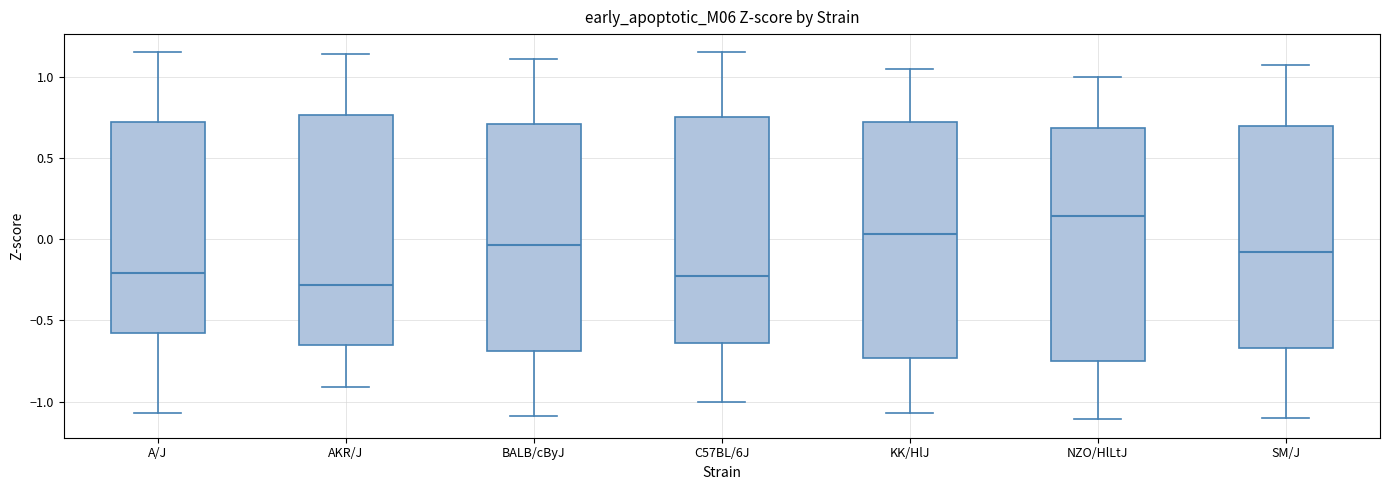

Reading left to right, read every box against the y-axis: the position of its median line, the range the box covers, and the ends of its whiskers. The values are not printed on the chart, so give them approximately, as read against the axis.

A/J: median -0.20, box -0.60 to 0.70, whiskers -1.05 to 1.15
AKR/J: median -0.30, box -0.65 to 0.75, whiskers -0.90 to 1.15
BALB/cByJ: median -0.05, box -0.70 to 0.70, whiskers -1.10 to 1.10
C57BL/6J: median -0.20, box -0.65 to 0.75, whiskers -1.00 to 1.15
KK/HlJ: median 0.05, box -0.75 to 0.70, whiskers -1.05 to 1.05
NZO/HlLtJ: median 0.15, box -0.75 to 0.70, whiskers -1.10 to 1.00
SM/J: median -0.10, box -0.65 to 0.70, whiskers -1.10 to 1.05